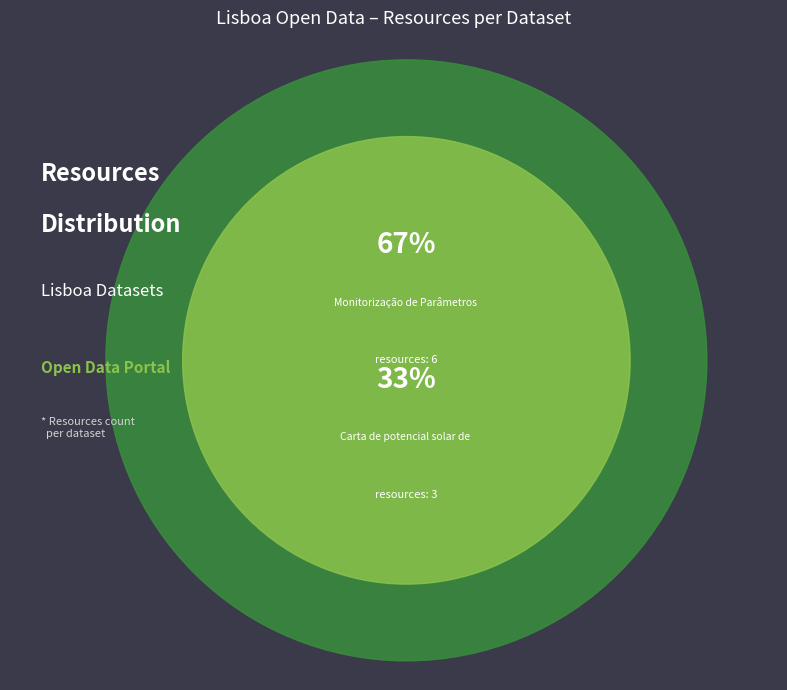

Does Monitorização de Parâmetros Ambientais account for over 50% of the chart?

Yes